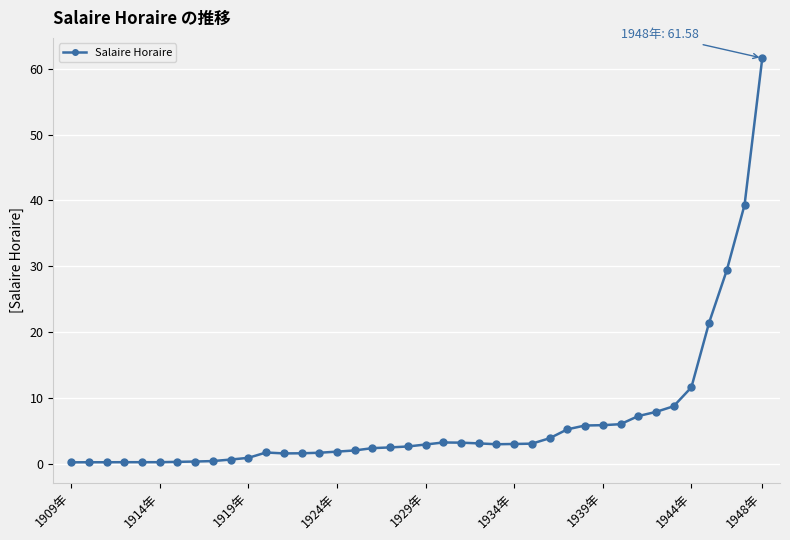

What is the difference between the second highest and second lowest values?

39.0